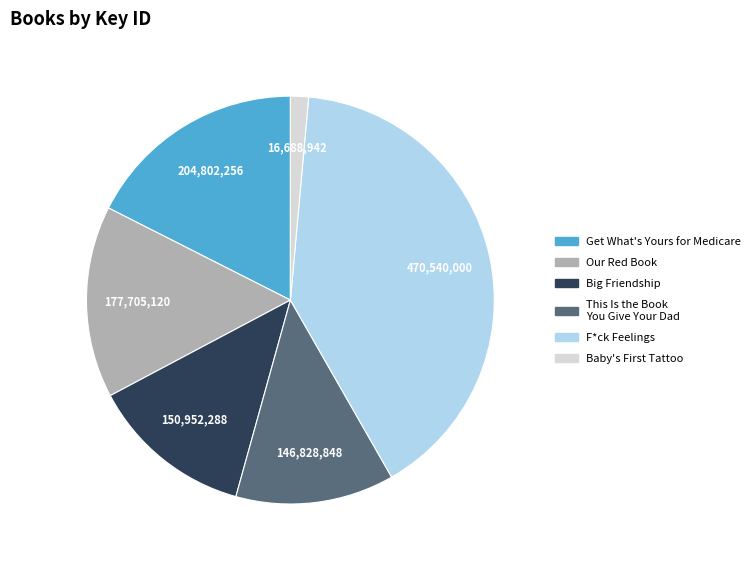

Is Get What's Yours for Medicare the majority of the pie?

No